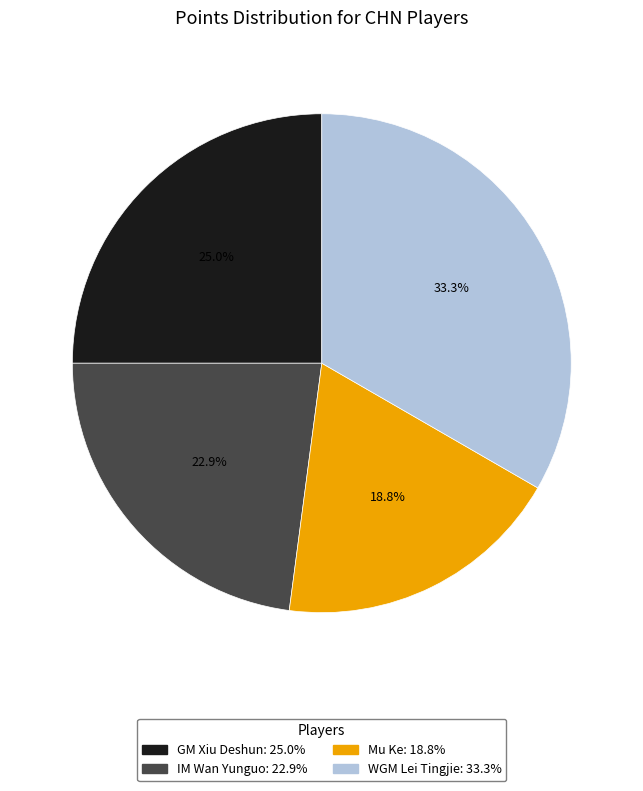

To the nearest percent, what is the difference between the GM Xiu Deshun and WGM Lei Tingjie slice percentages?

8%